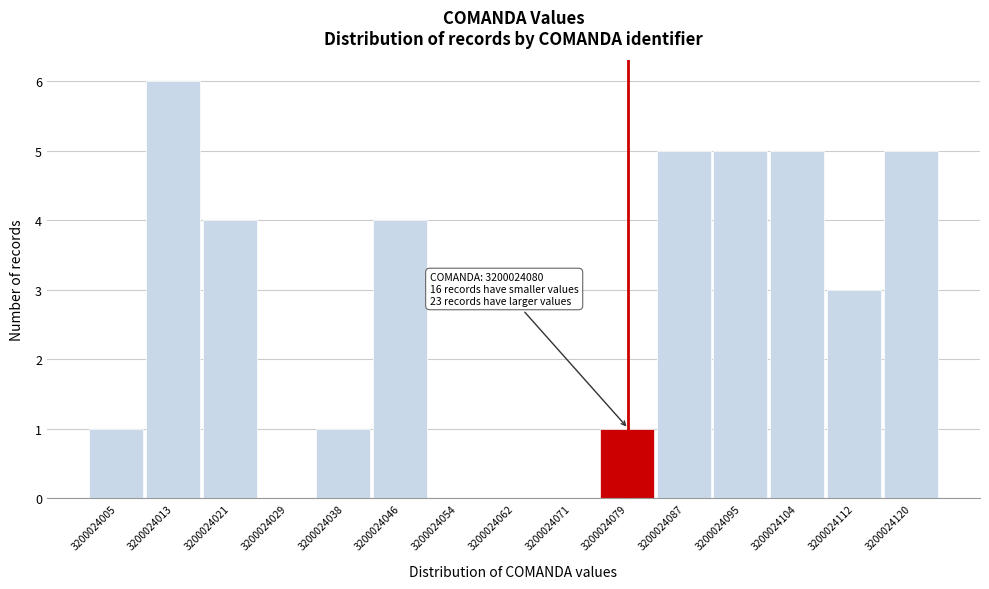

Reading left to right, extract all data points from this chart.

3200024005=1	3200024013=6	3200024021=4	3200024029=0	3200024038=1	3200024046=4	3200024054=0	3200024062=0	3200024071=0	3200024079=1	3200024087=5	3200024095=5	3200024104=5	3200024112=3	3200024120=5